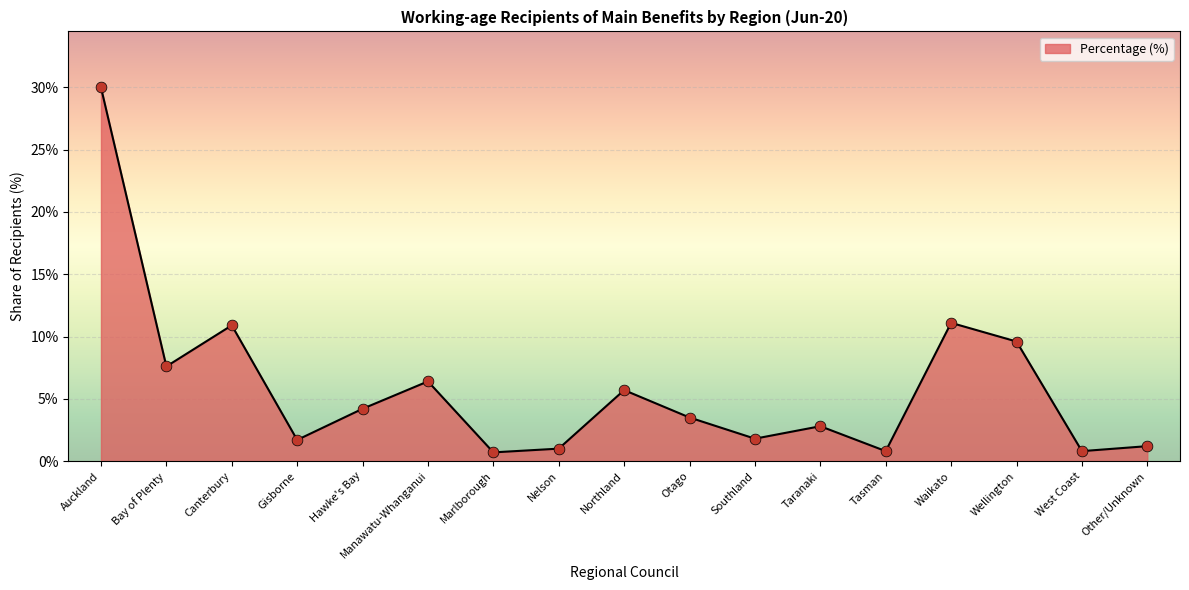

What is the ratio of the value at Taranaki to the value at Gisborne?

1.6